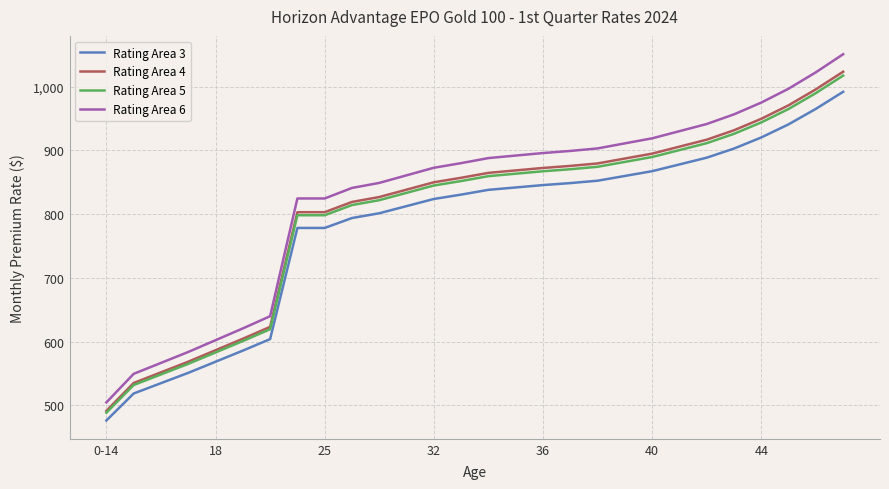

What is the highest value of the Rating Area 4 series?

1023.5